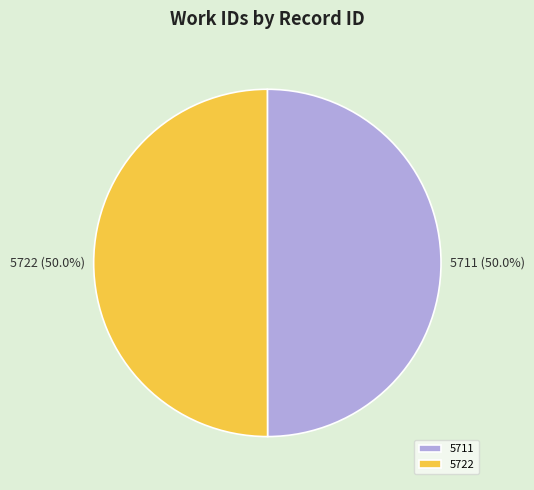

The 5722 slice represents 37% of the pie. True or false?

False